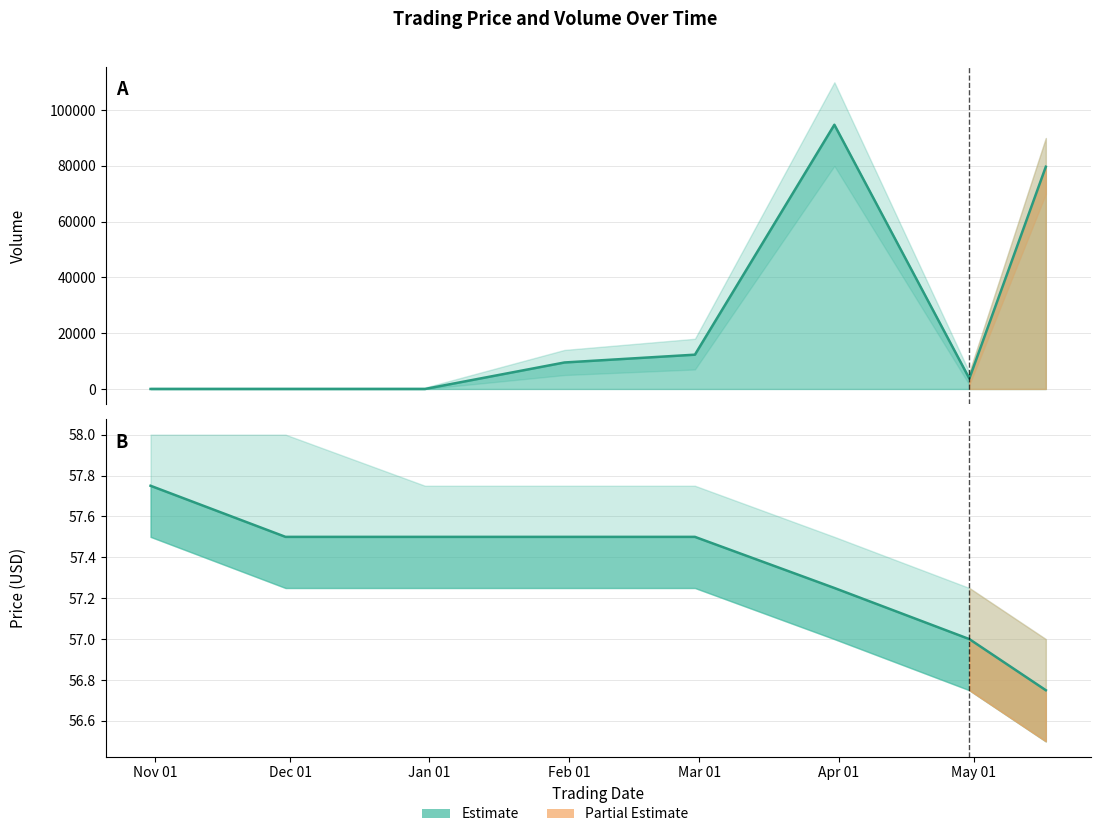

At which category is the sum across all series the highest?

2024-03-31